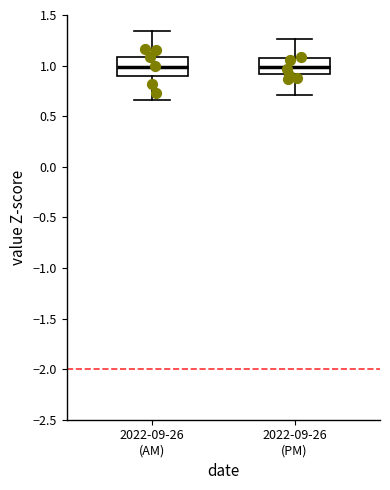

Where is the upper edge of the box for 2022-09-26 (PM) on the y-axis? The values are not printed on the chart, so give them approximately, as read against the axis.

1.05